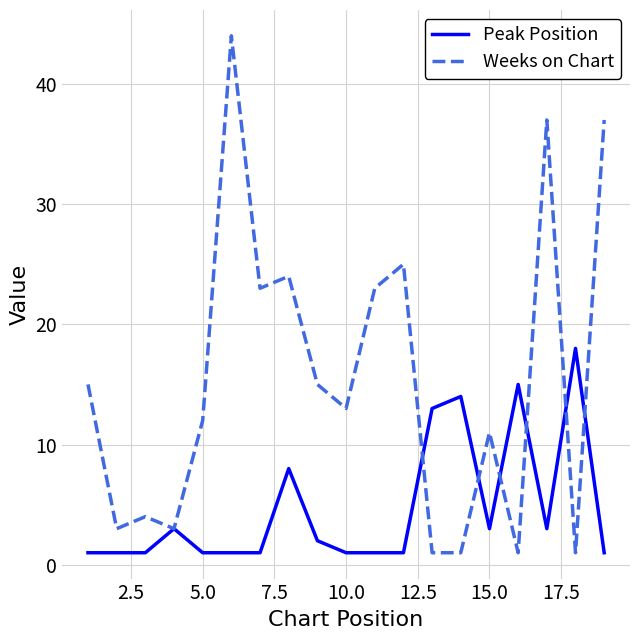

What is the maximum value for Peak Position?

18